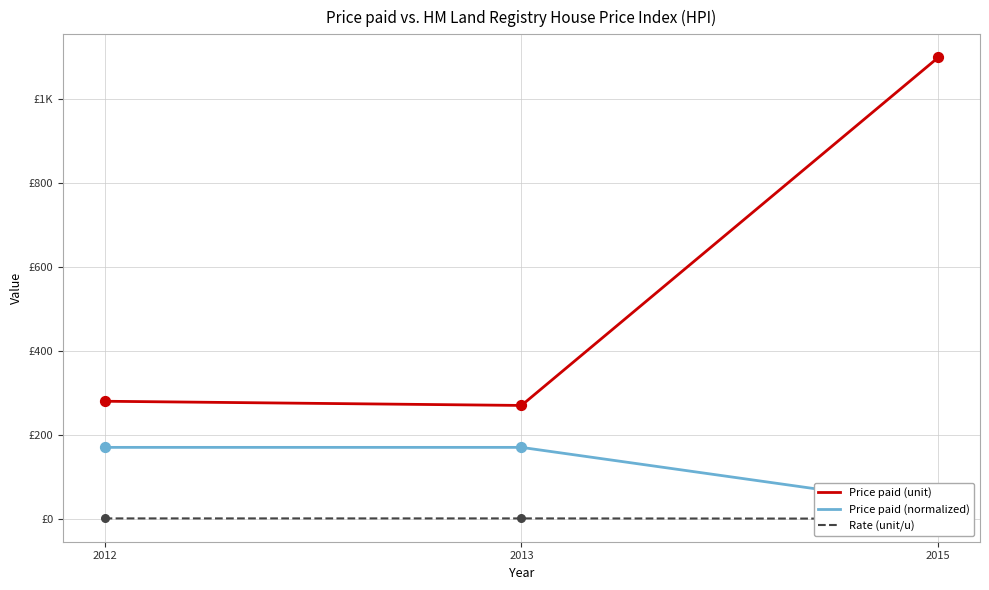

Which series reaches the minimum Y coordinate?

Rate (unit/u)